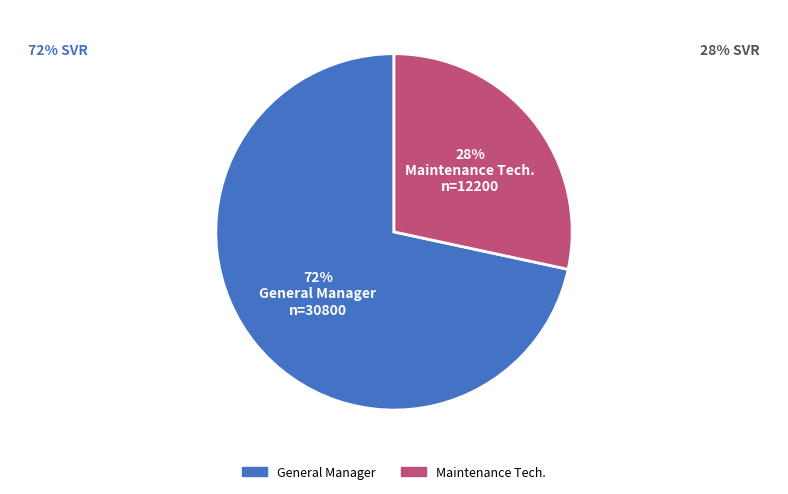

Approximately how many times larger is the value at Maintenance Tech. compared to General Manager?

0.4